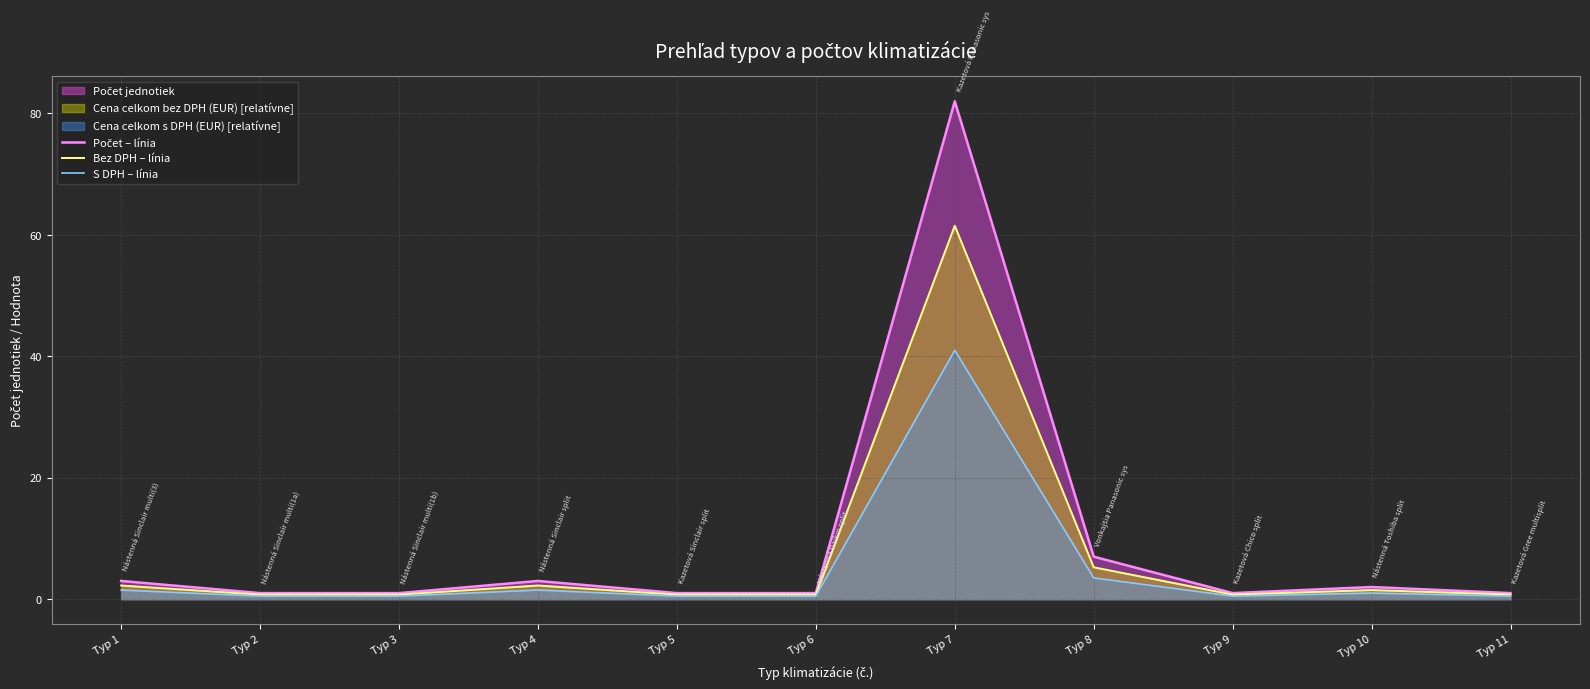

List the series in order of their peak value, lowest first.

S DPH – línia, Bez DPH – línia, Počet – línia